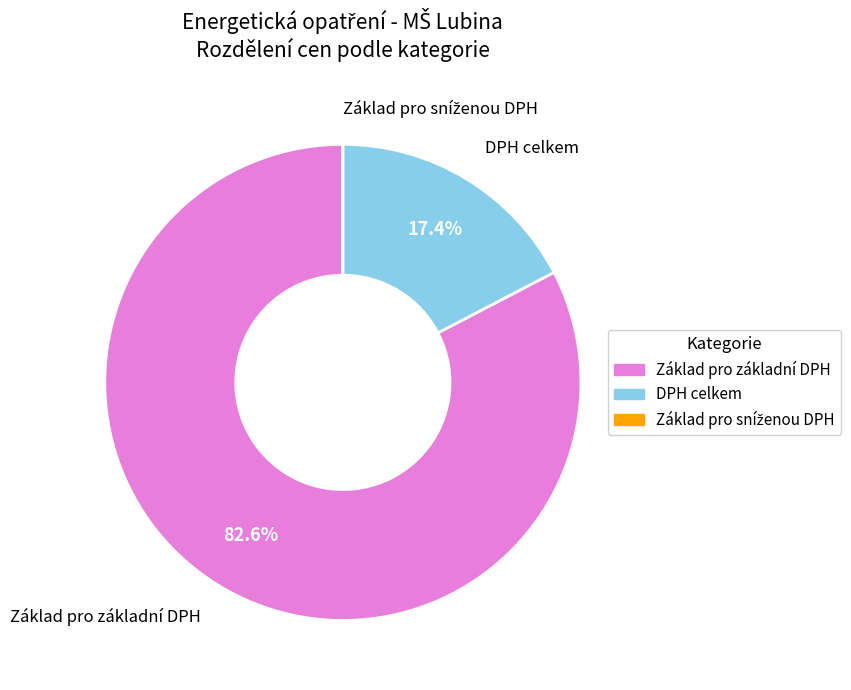

How much of the chart is everything except DPH celkem?

82.6%